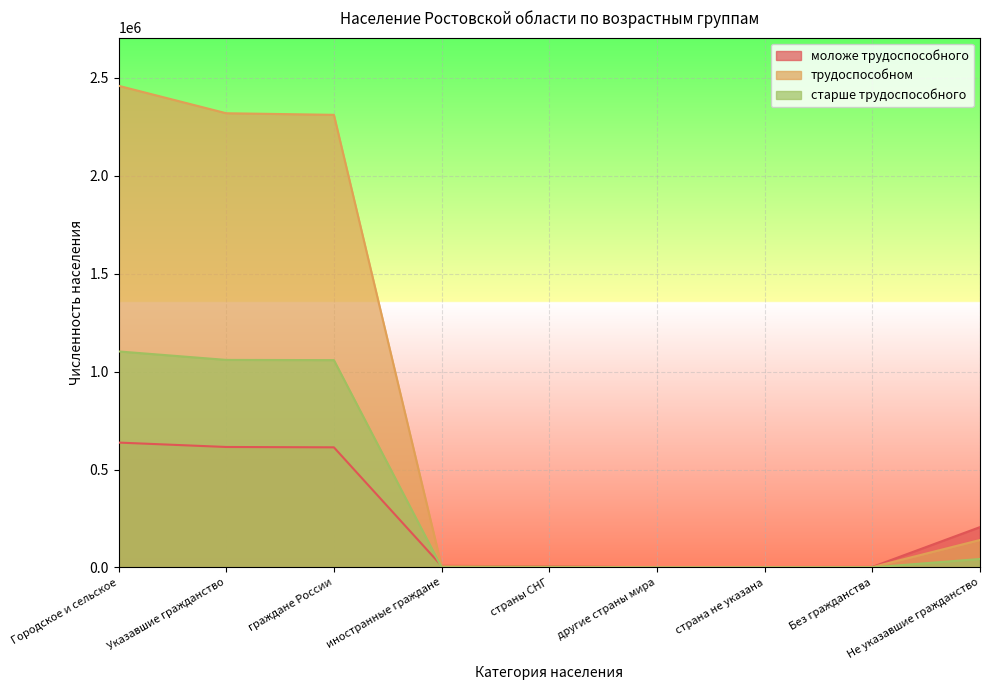

Reading left to right, transcribe all the data shown in this chart.

моложе трудоспособного: 637735	615225	613444	8380	5464	737	2179	2689	206059
трудоспособном: 2459757	2319537	2311381	6408	4234	654	1520	1748	140220
старше трудоспособного: 1103237	1059908	1058776	743	529	56	158	389	43329